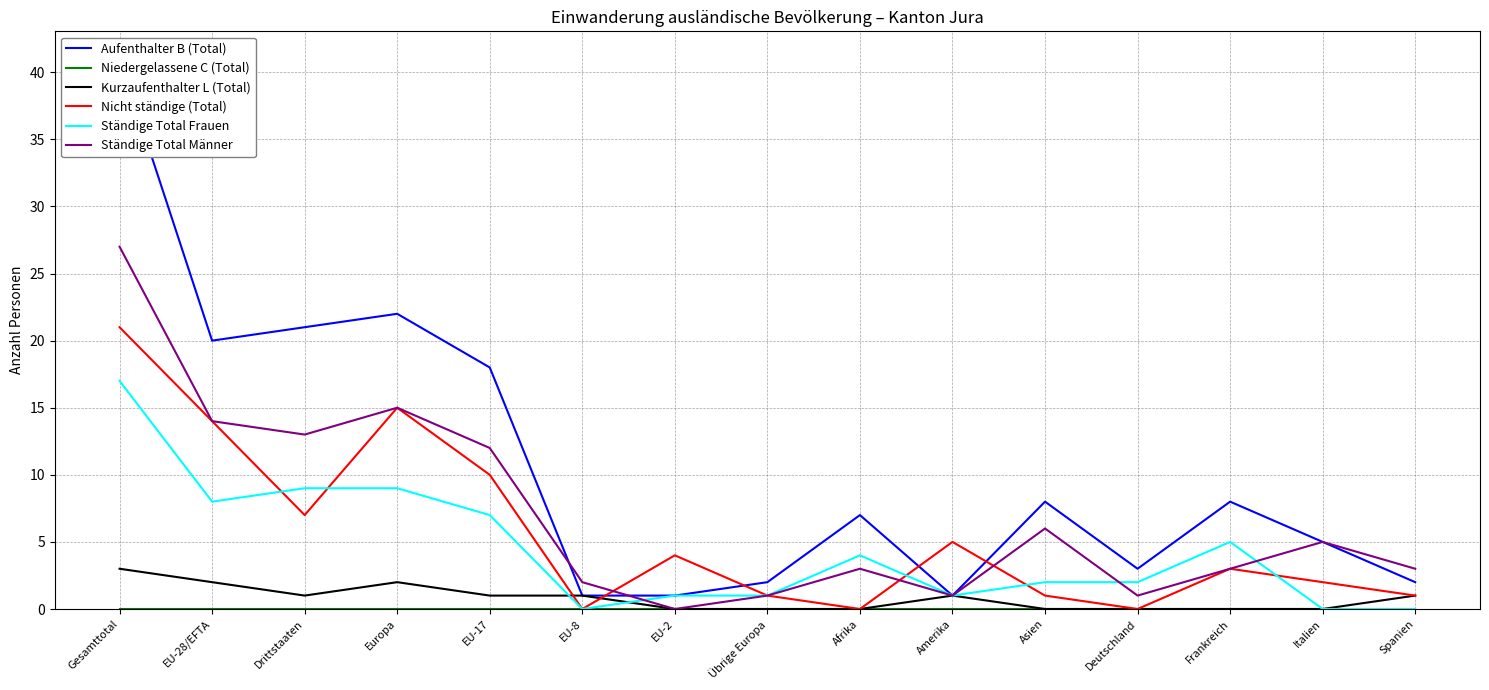

Which label corresponds to the largest value in the chart?

Gesamttotal